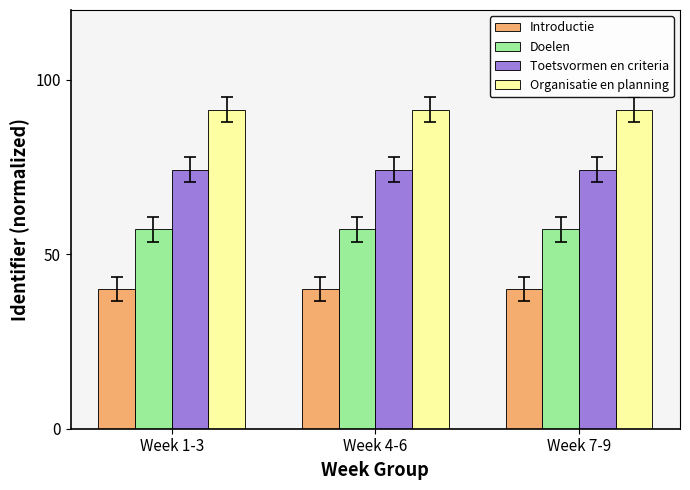

What is the lowest value of the Toetsvormen en criteria series?

74.3